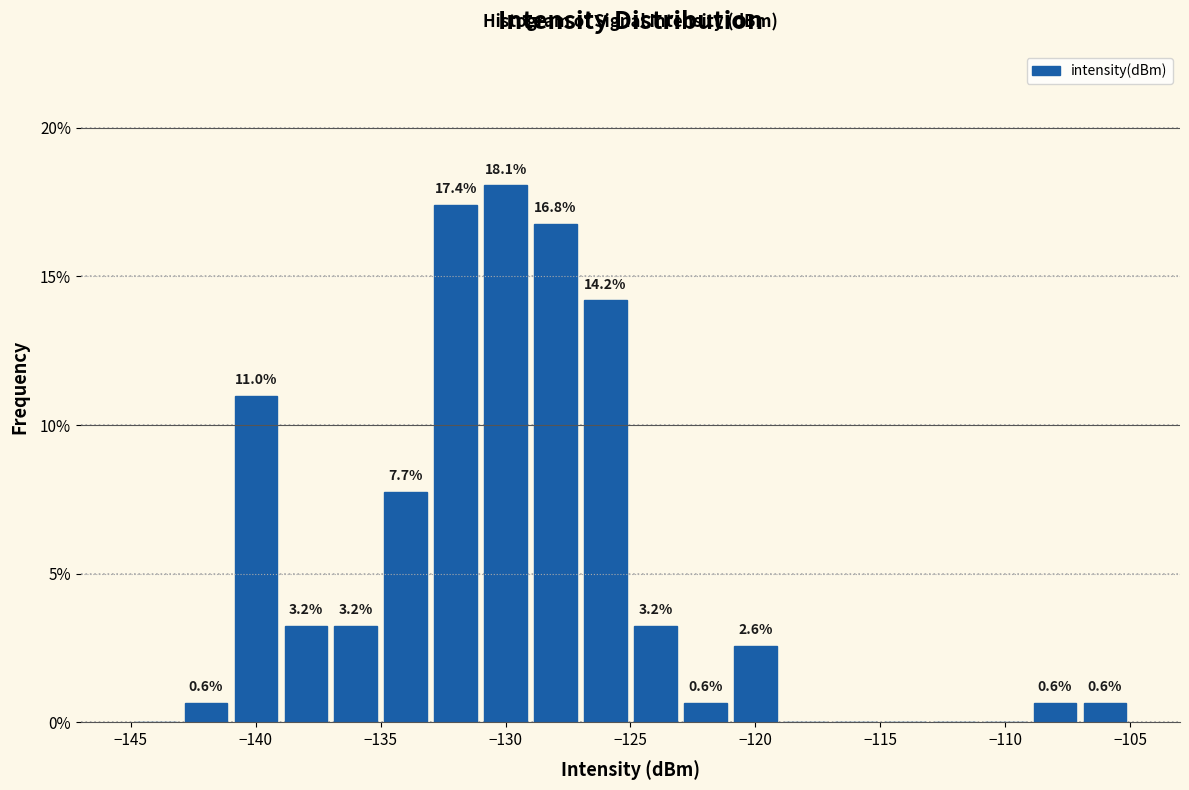

Which range on the x-axis has the tallest bar?

-131 to -129